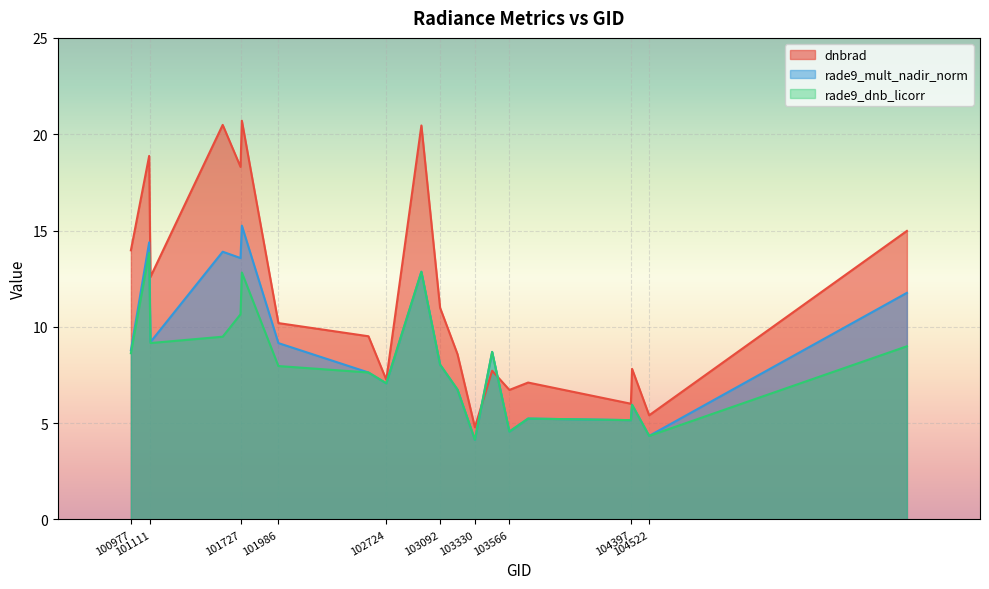

Which label corresponds to the largest value in the chart?

101736